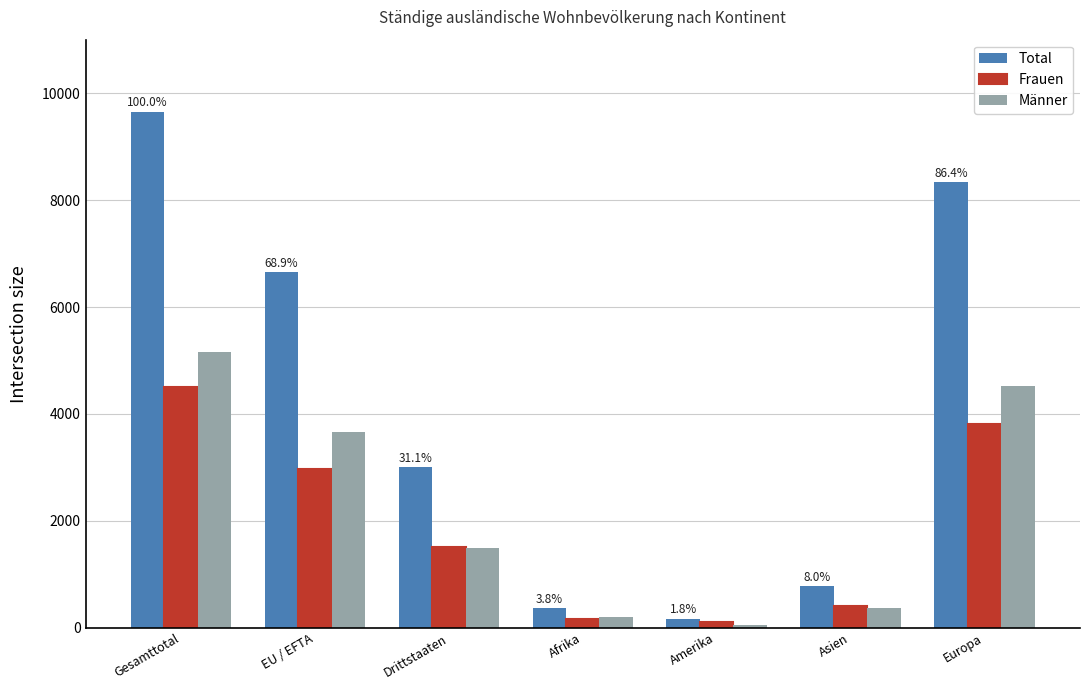

What is the spread (max minus min) of values at Amerika?

111